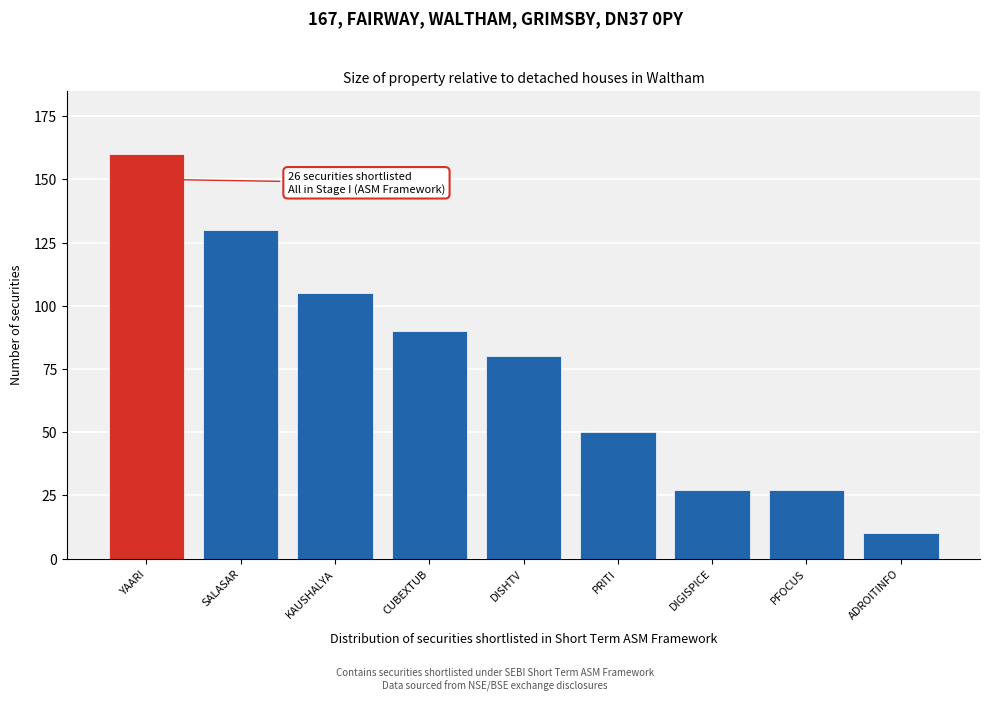

Reading left to right, extract all data points from this chart.

YAARI=160	SALASAR=130	KAUSHALYA=105	CUBEXTUB=90	DISHTV=80	PRITI=50	DIGISPICE=27	PFOCUS=27	ADROITINFO=10